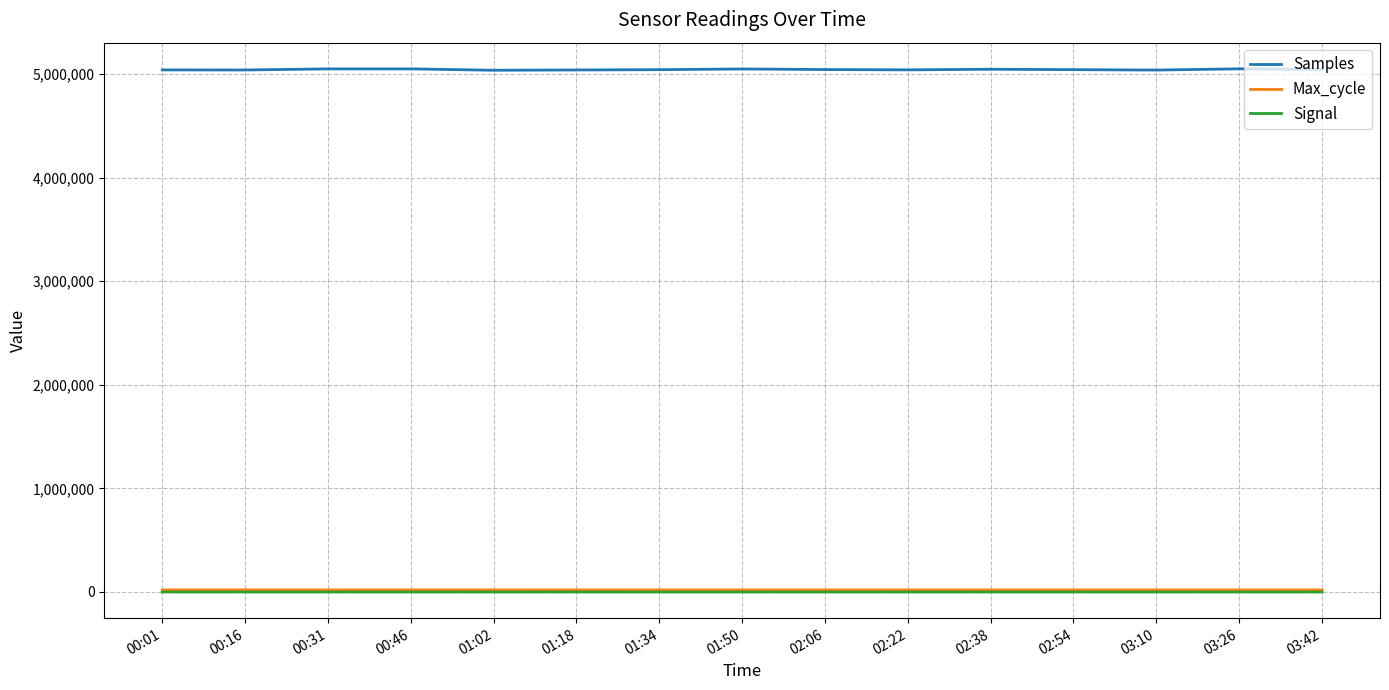

True or false: Samples and Signal intersect in this chart.

False